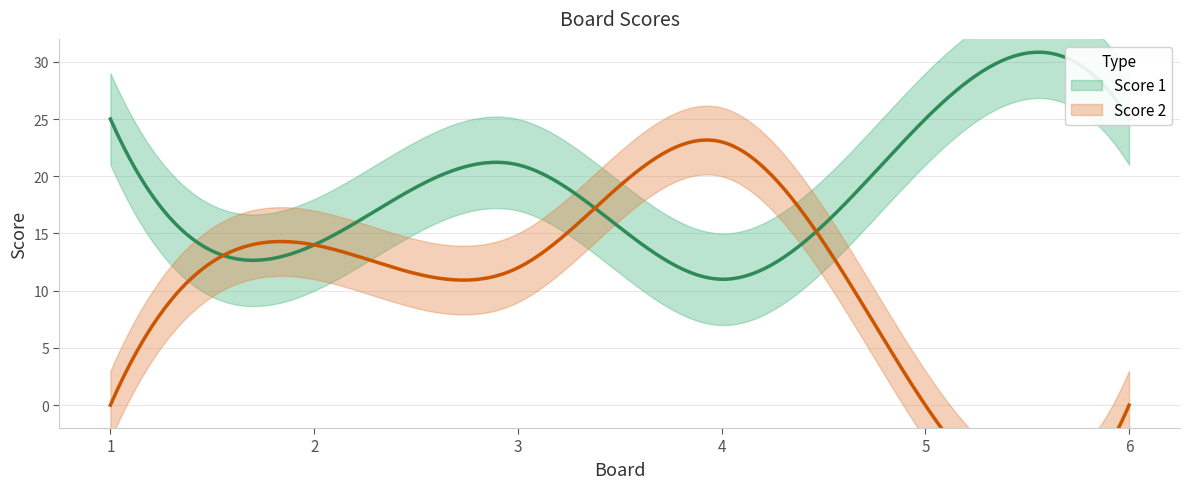

How many lines are shown in the chart?

2